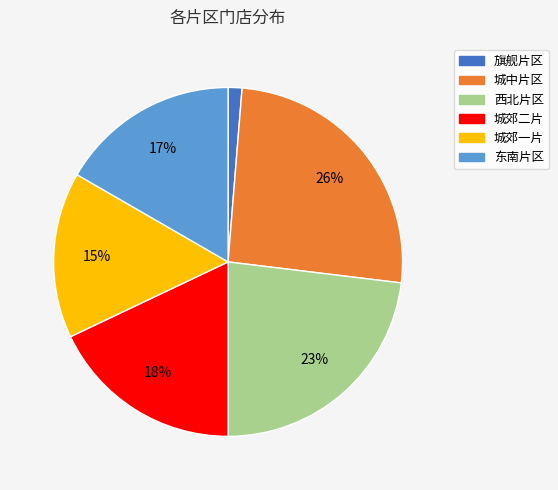

Approximately how many times larger is the value at 城郊二片 compared to 城中片区?

0.7